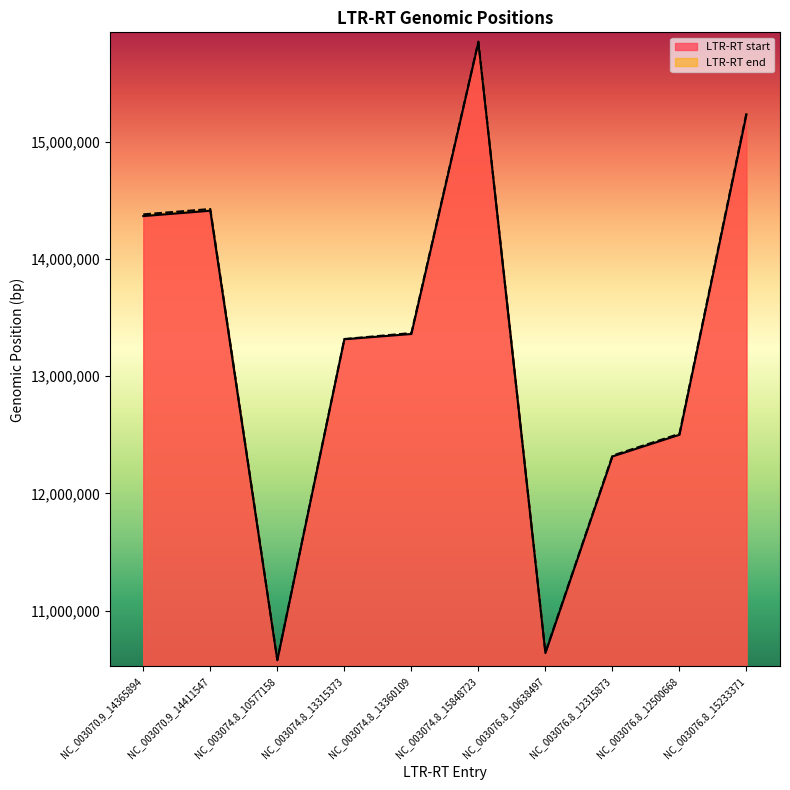

True or false: LTR-RT end and LTR-RT start intersect in this chart.

False